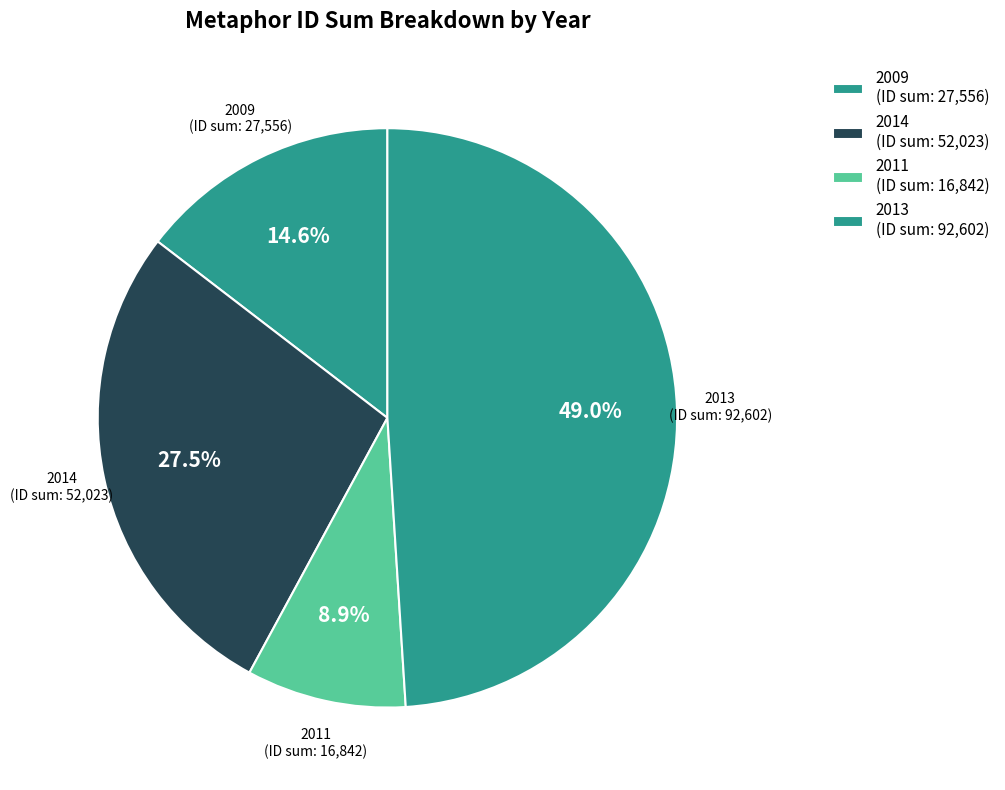

What is the total percentage of 2013 and 2009?

63.6%